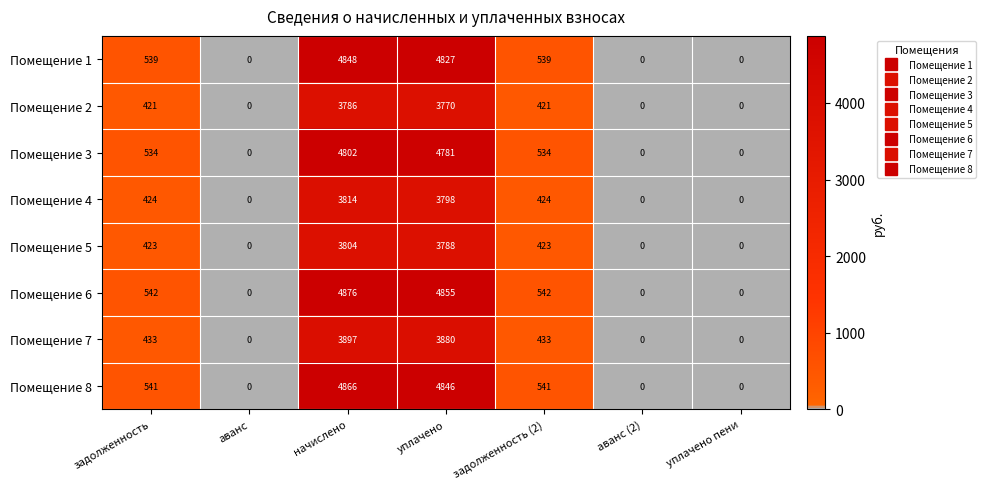

Which series has the widest spread of values?

Помещение 6